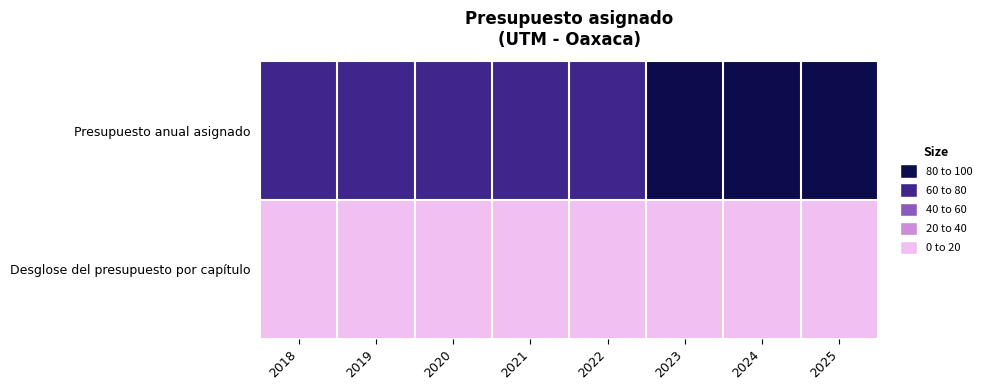

Reading left to right, list all the values displayed in this chart.

Presupuesto anual asignado: 2018=66.7	2019=66.7	2020=68.0	2021=69.5	2022=73.8	2023=87.0	2024=100.0	2025=98.9
Desglose del presupuesto por capítulo: 2018=2.3	2019=0.8	2020=0.3	2021=2.9	2022=6.1	2023=9.3	2024=12.9	2025=15.8